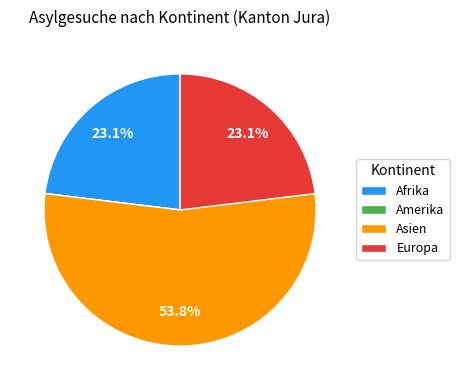

What is the total percentage of Afrika and Asien?

76.9%